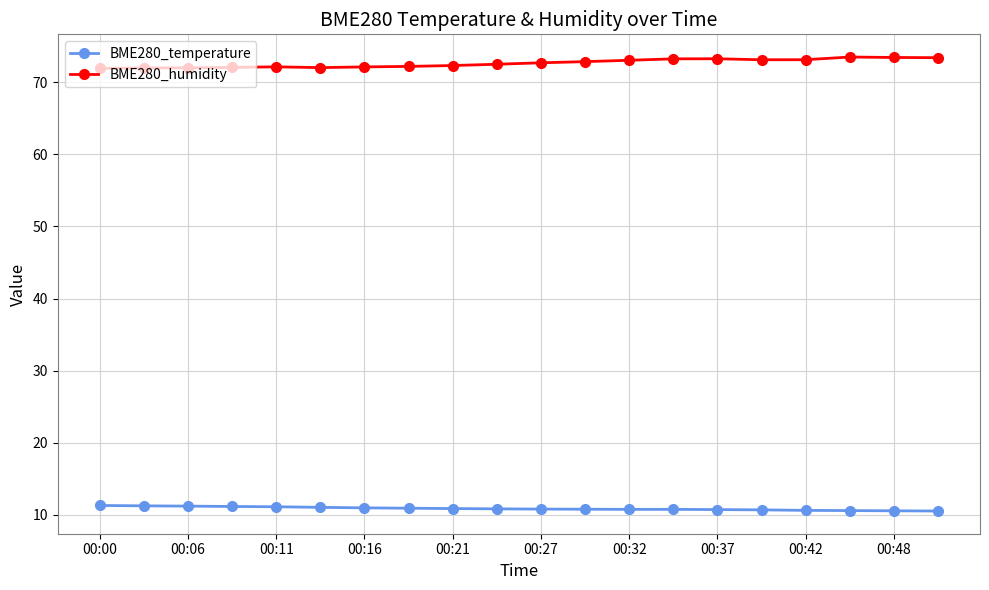

What is the value of the BME280_temperature point at the 5th from the left?

11.1